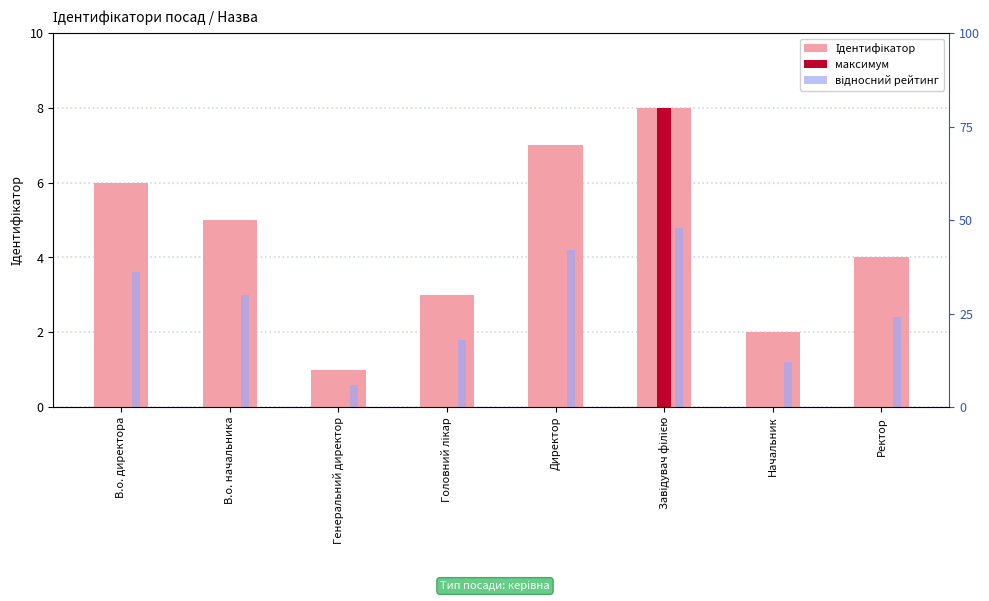

At which category is the sum across all series the highest?

Завідувач філією